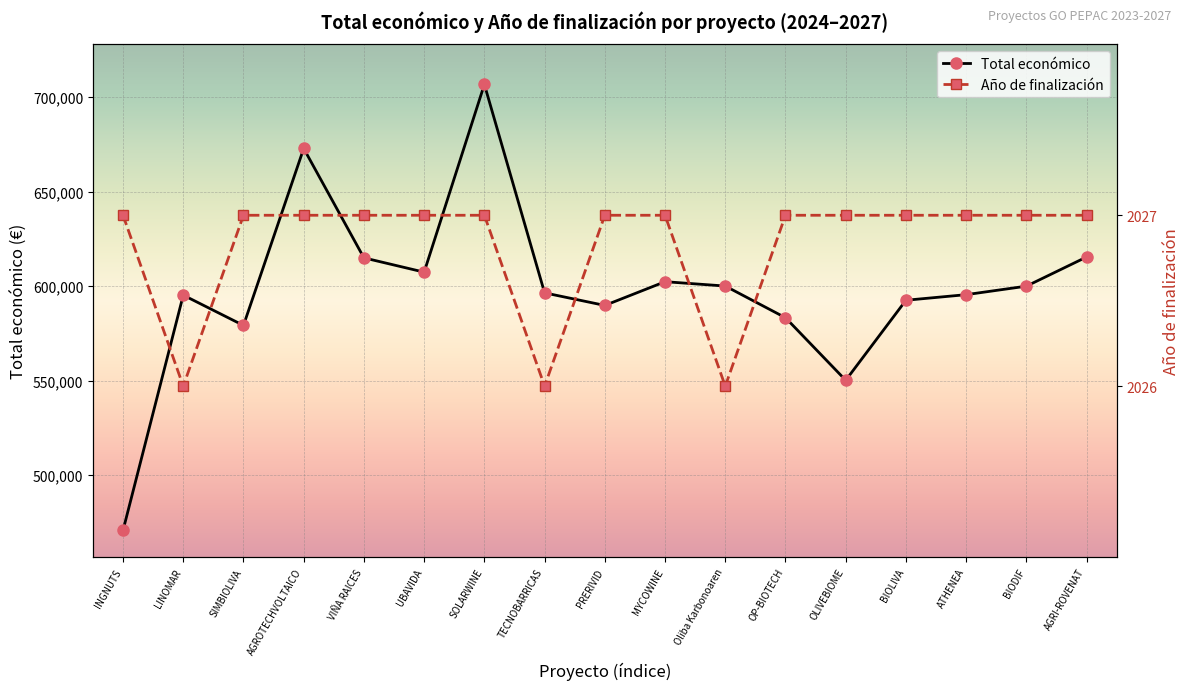

At UBAVIDA, list the series in order from smallest to largest.

Año de finalización, Total económico